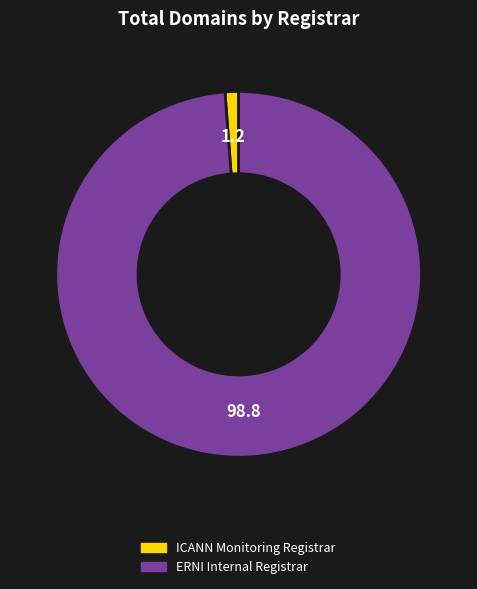

Is it true that ERNI Internal Registrar is 99% of the pie?

True